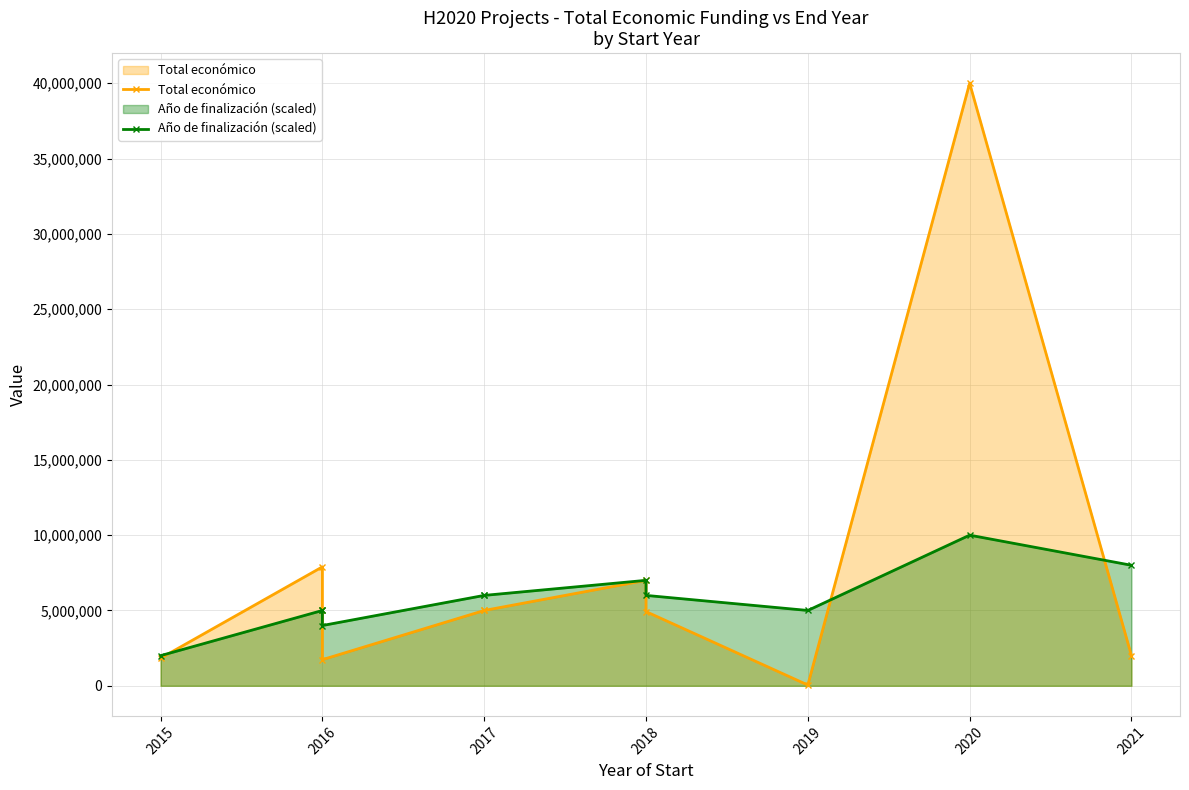

Which series has the largest total across all categories?

Total económico